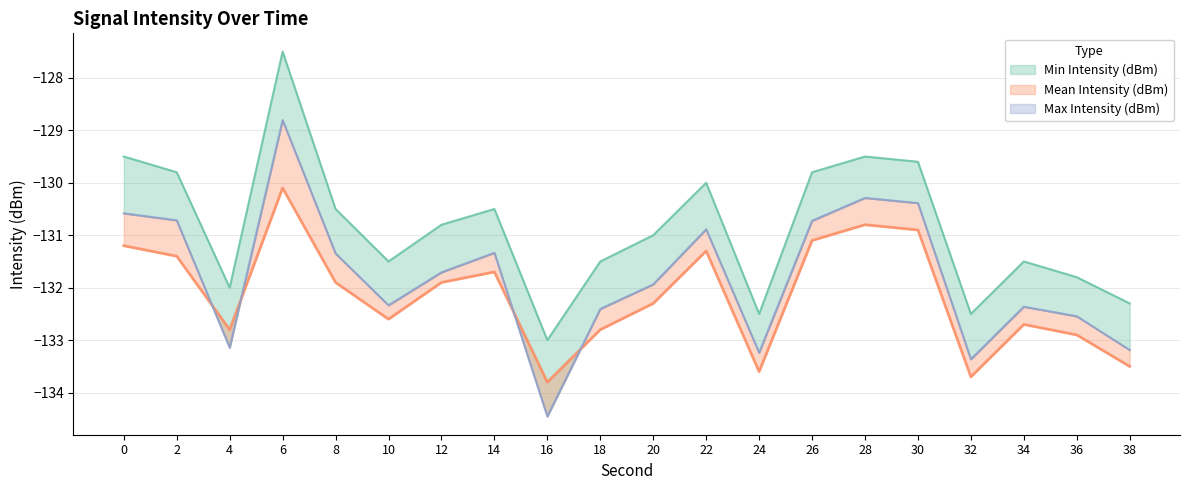

At how many categories does at least one series exceed -133?

19